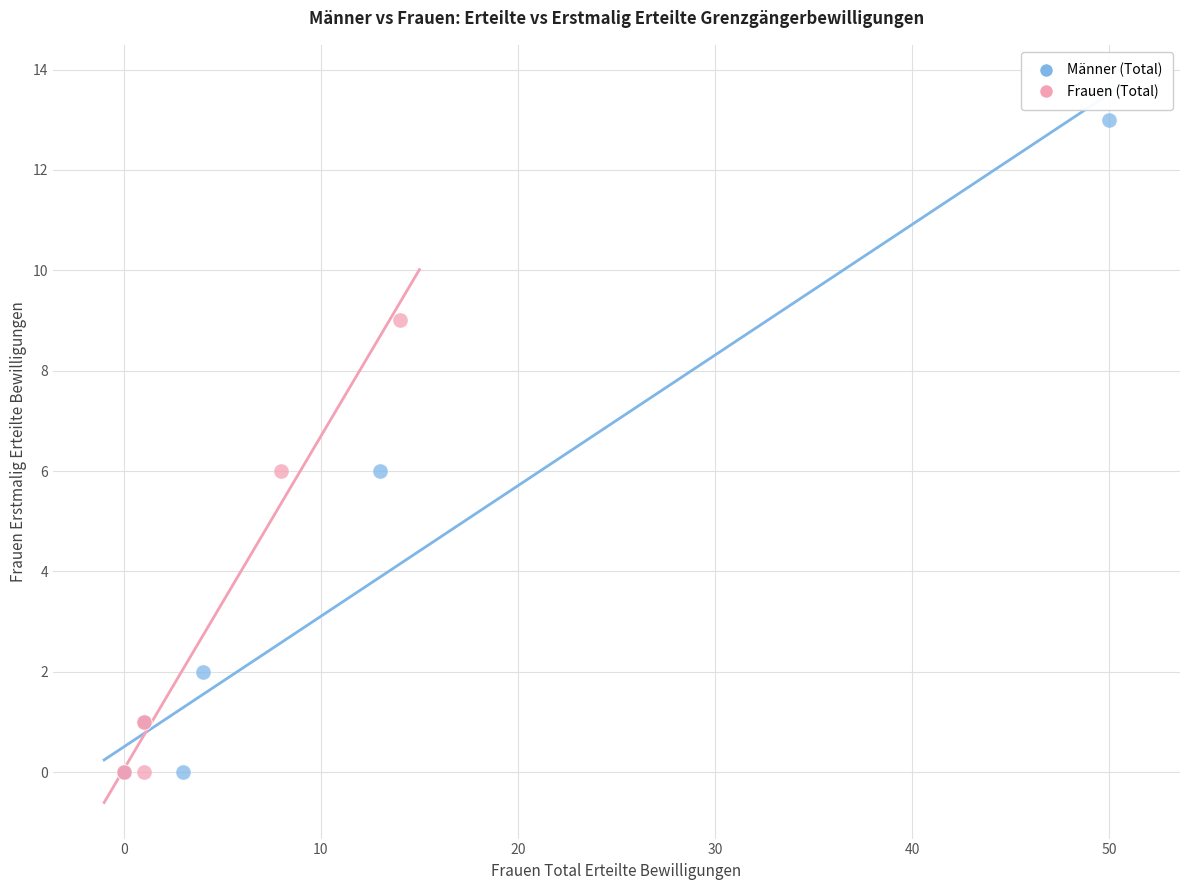

What are all the series names shown in the legend?

Männer (Total), Frauen (Total)